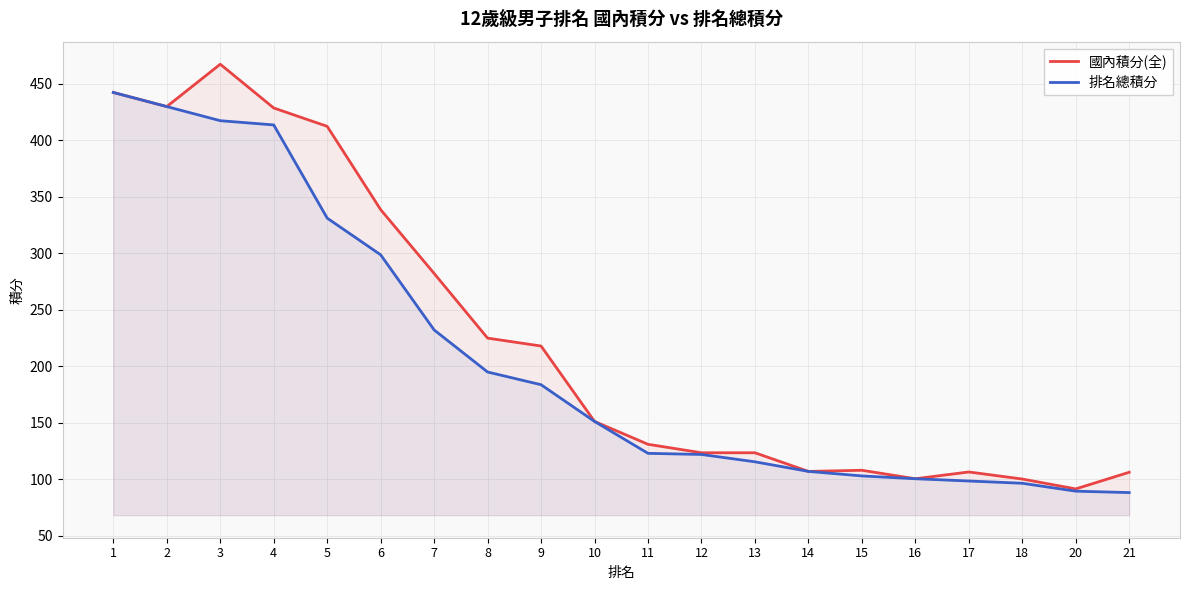

True or false: 國內積分(全) has more than 0 points higher than both neighbors.

True